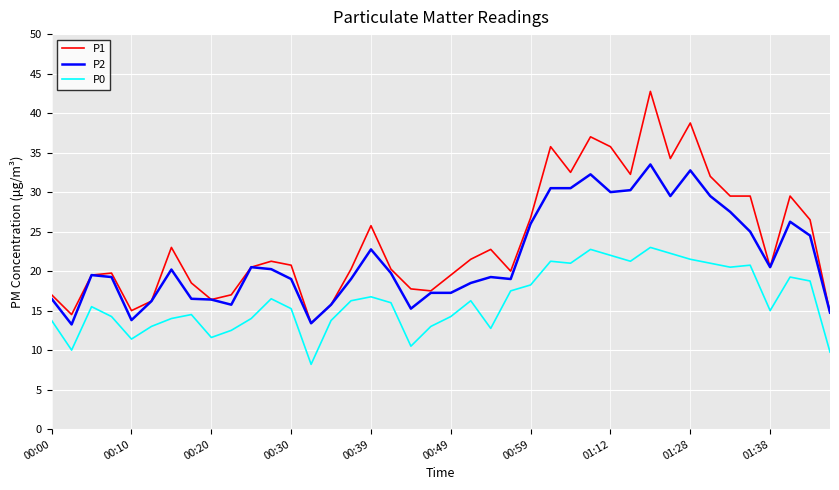

What is the average value of the P0 series?

16.2